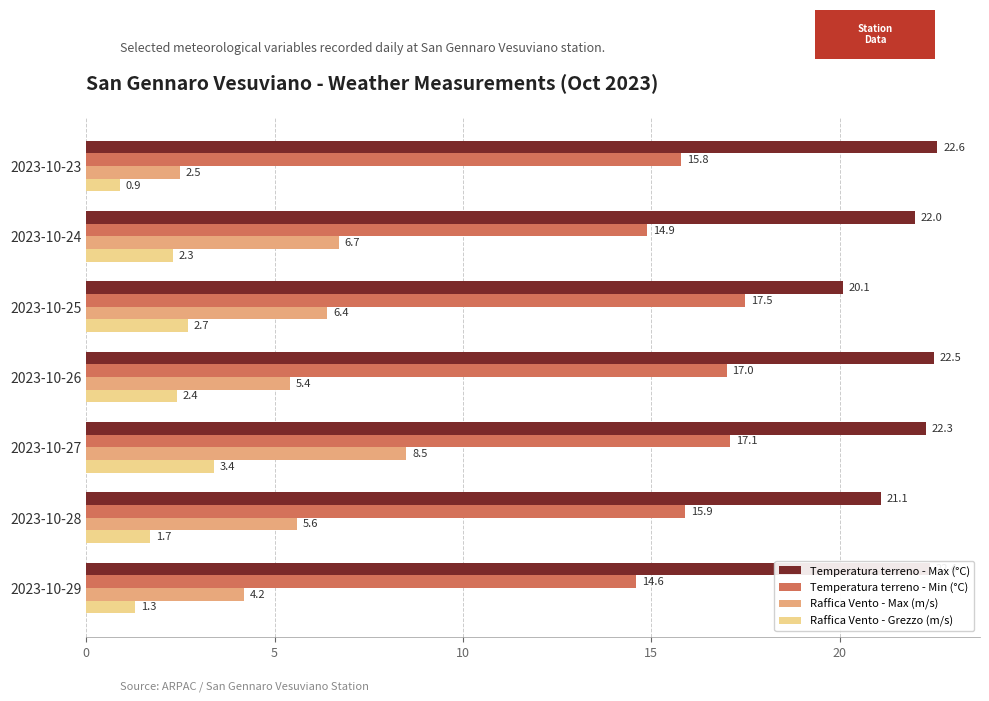

Rank the series by their maximum value, from highest to lowest.

Temperatura terreno - Max (°C), Temperatura terreno - Min (°C), Raffica Vento - Max (m/s), Raffica Vento - Grezzo (m/s)